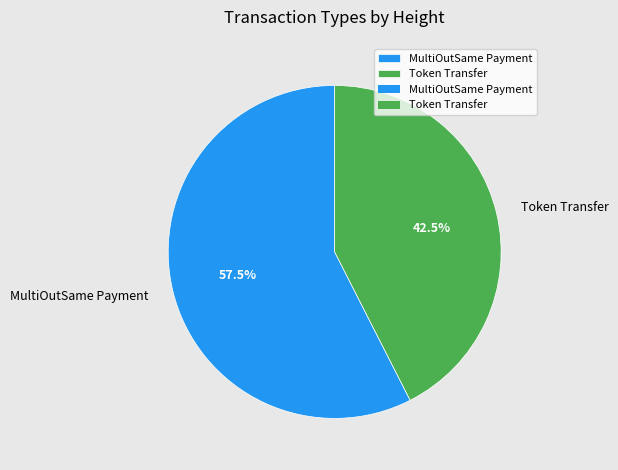

What percentage is NOT represented by Token Transfer?

57.5%